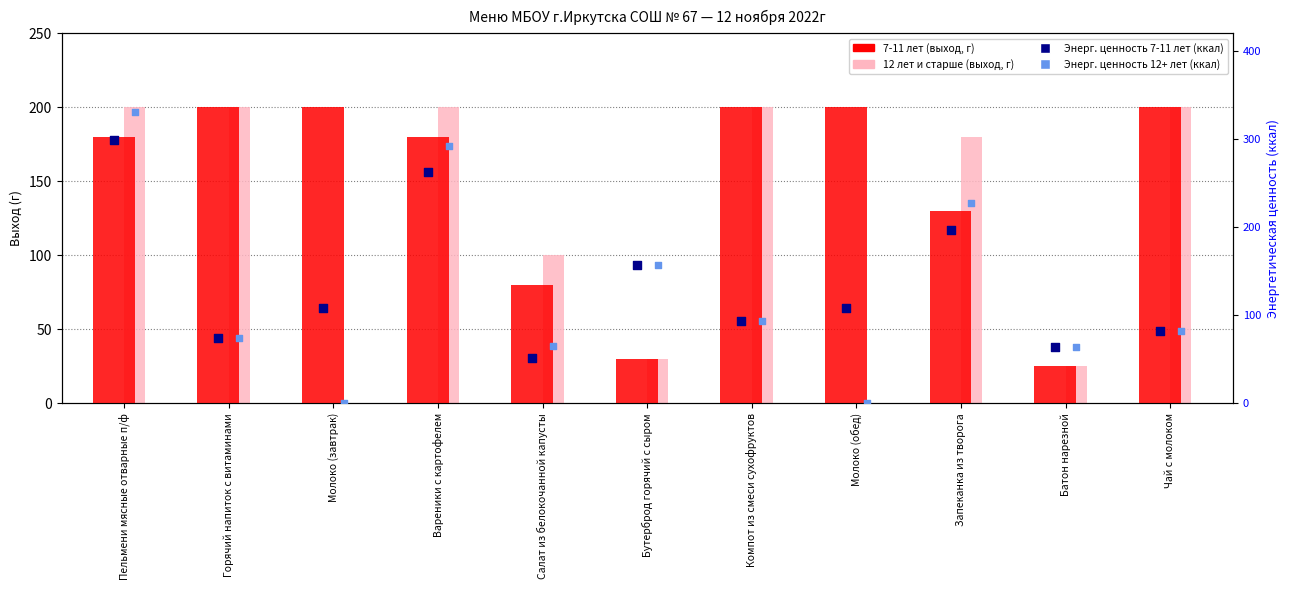

What are all the series names shown in the legend?

7-11 лет (выход, г), 12 лет и старше (выход, г), Энерг. ценность 7-11 лет, Энерг. ценность 12+ лет